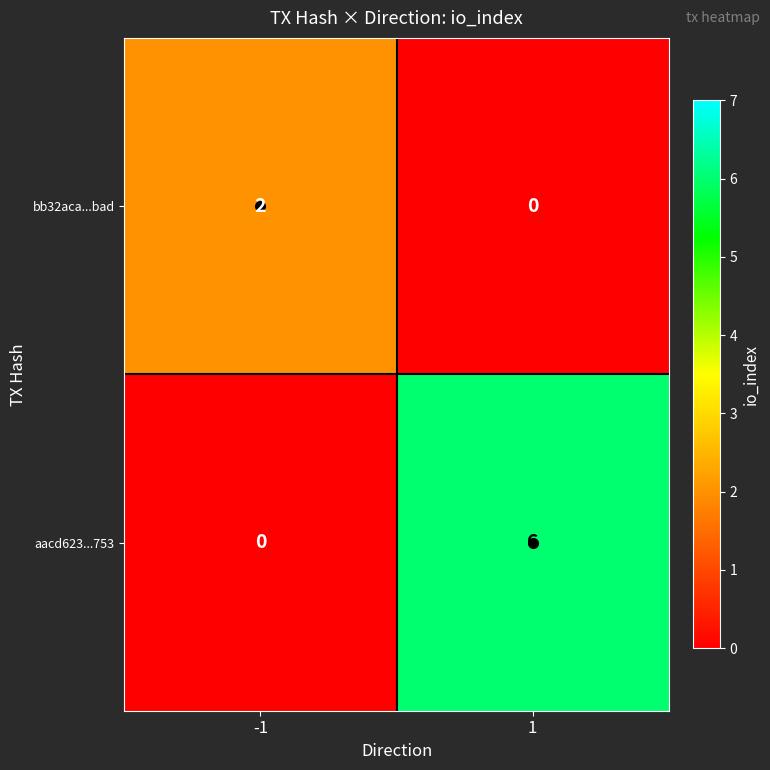

How many distinct data groups are displayed?

2